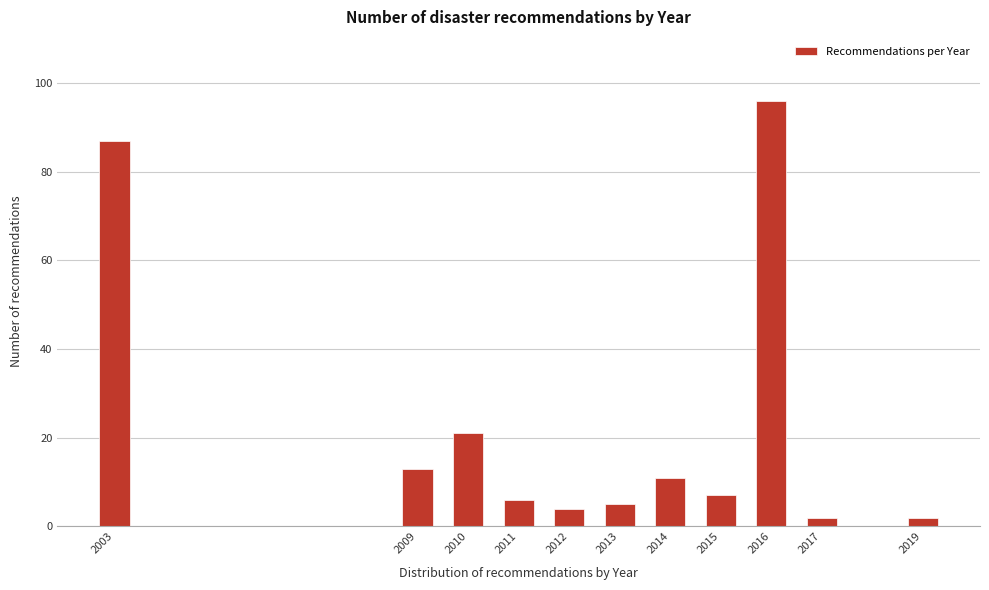

Reading left to right, list all the values displayed in this chart.

87	13	21	6	4	5	11	7	96	2	2